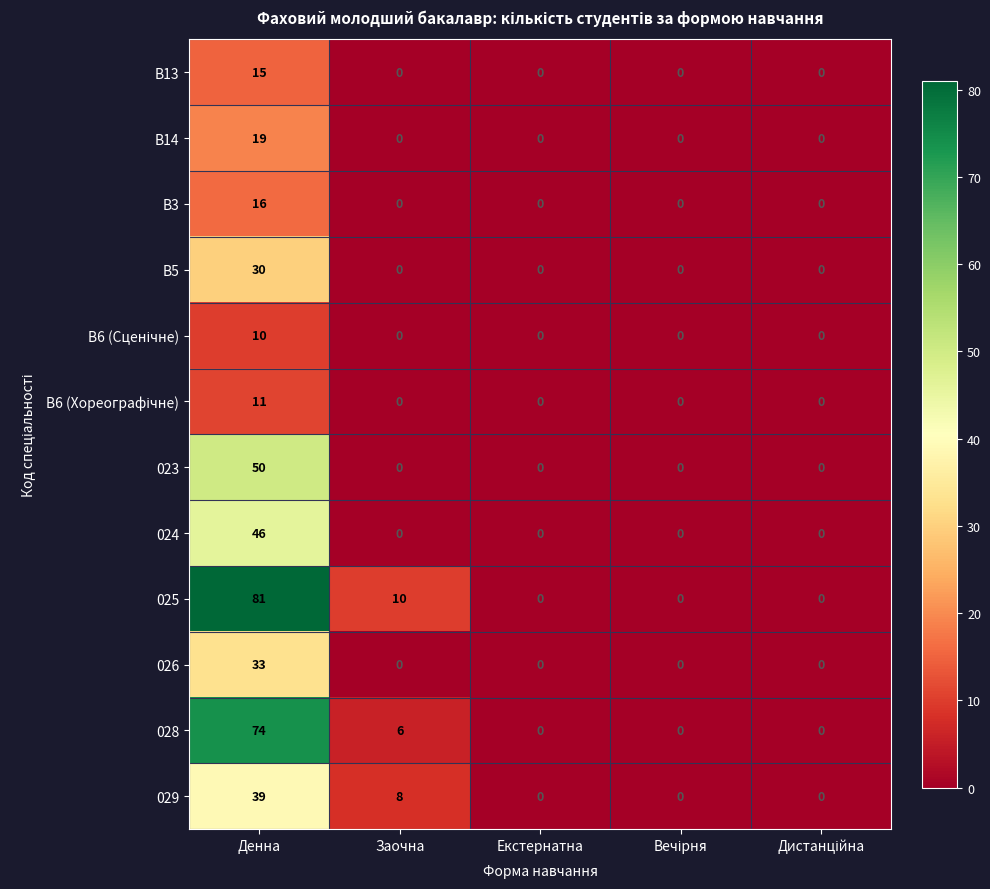

What is the average value of the B14 series?

4